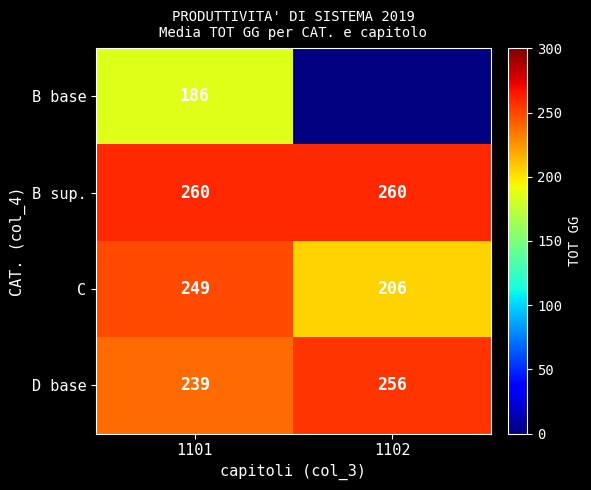

Rank the categories by D base value from lowest to highest.

1101, 1102